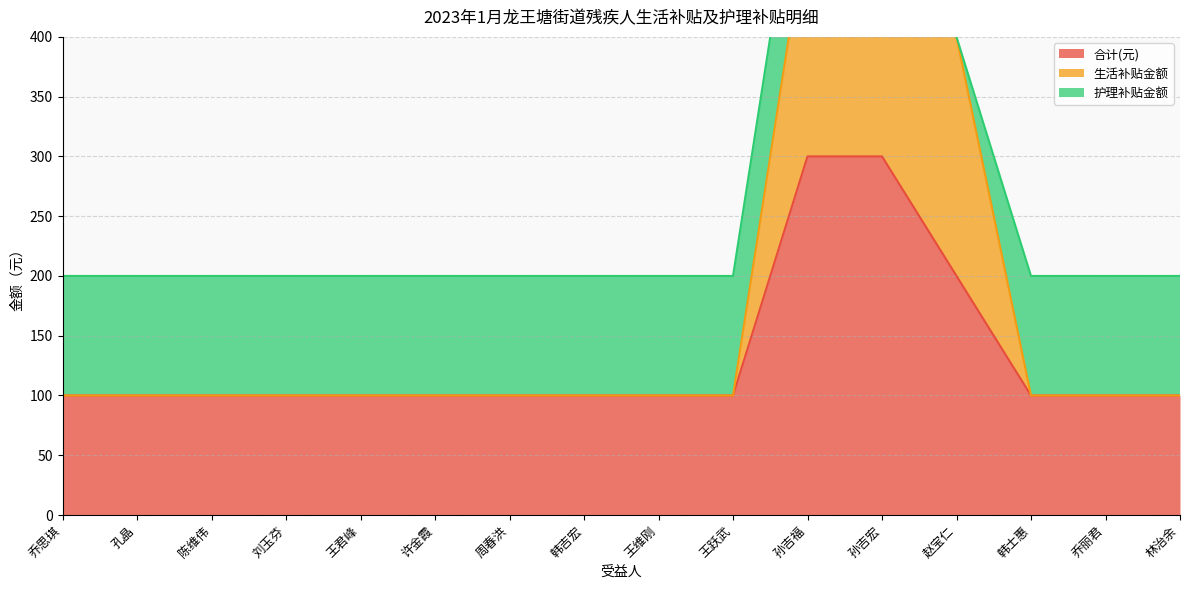

True or false: 生活补贴金额 and 合计(元) intersect in this chart.

False